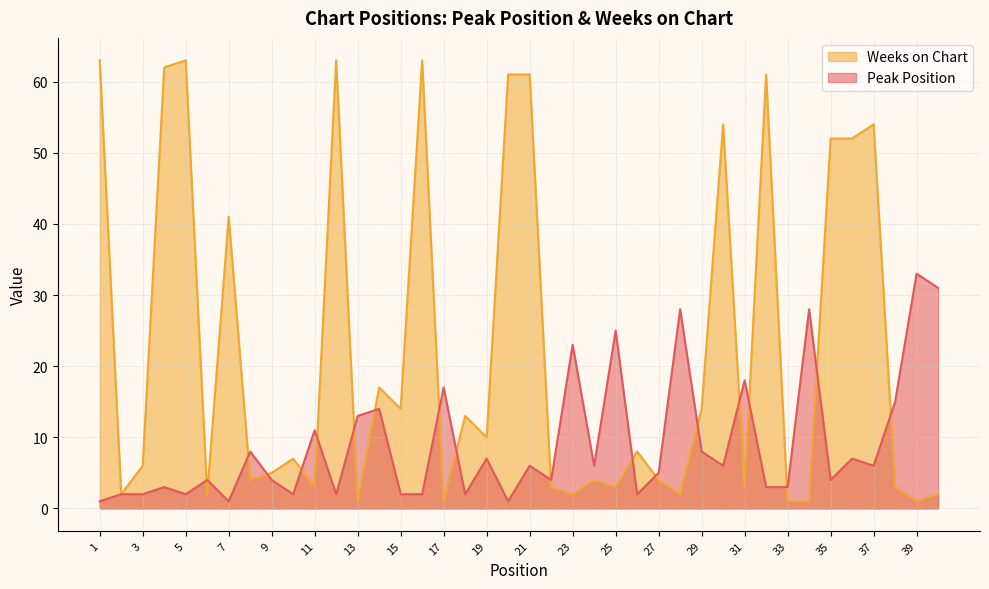

What is the value of the Peak Position point at the 22nd from the left?

4